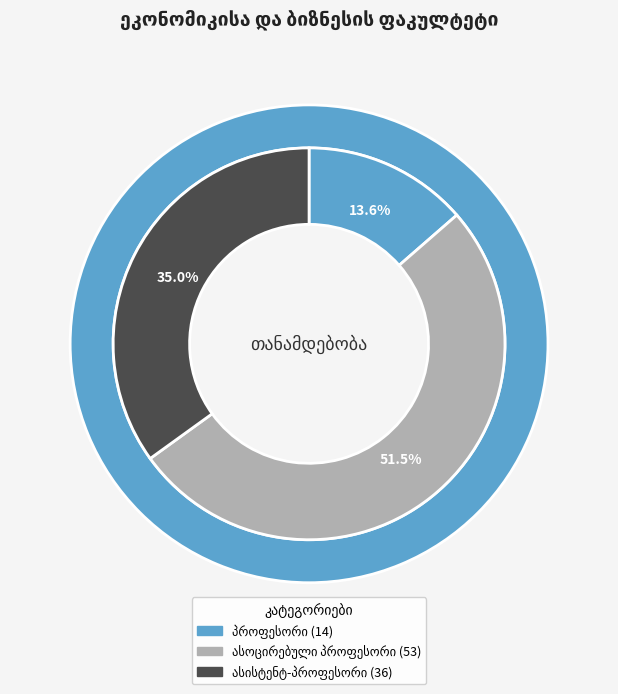

Which category has the smallest portion of the pie?

პროფესორი